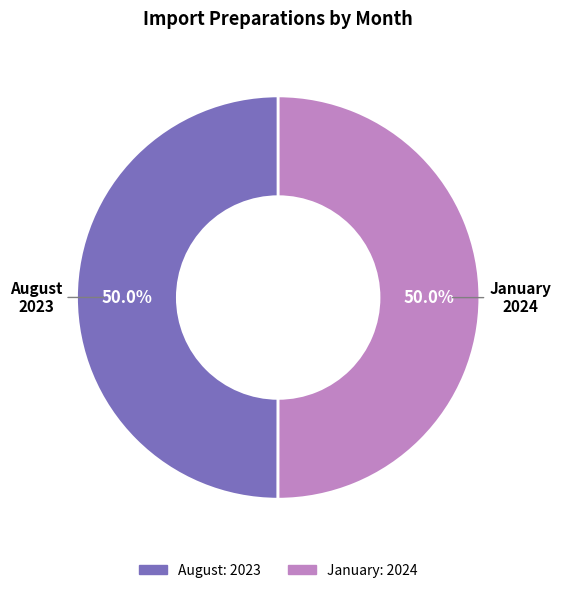

Do January and August together represent more than half of the pie?

Yes